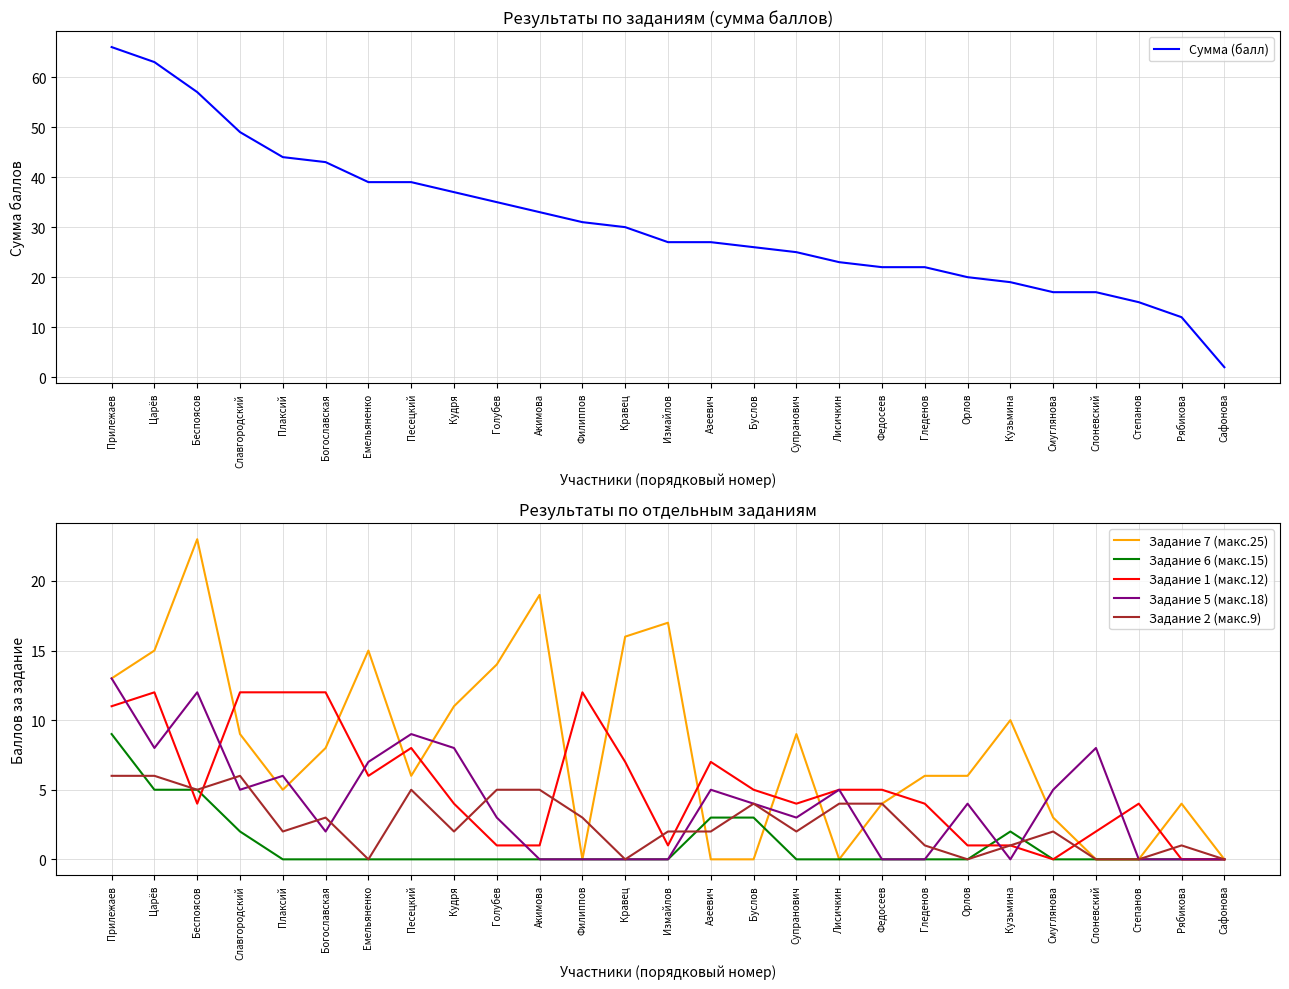

What is the label of the 8th point from the right?

Гледенов